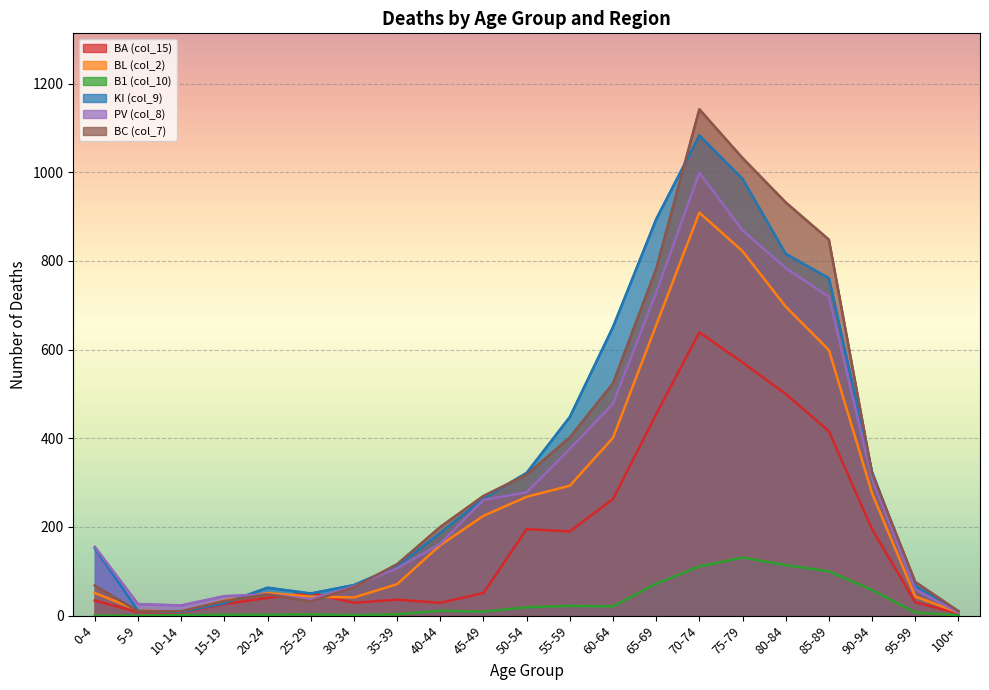

Reading right to left, extract all data points from this chart.

BA (col_15): 5	30	195	416	500	571	639	454	263	190	195	51	29	36	29	51	40	26	7	8	34
BL (col_2): 7	43	276	599	697	822	909	655	401	293	268	225	159	71	41	43	51	34	8	12	51
B1 (col_10): 1	7	58	100	114	131	111	72	21	22	19	9	11	3	1	3	2	2	1	0	0
KI (col_9): 10	67	324	761	816	985	1083	894	651	448	322	264	187	111	69	50	63	28	8	11	152
PV (col_8): 7	59	309	719	784	869	999	729	478	376	278	261	162	107	66	37	48	44	23	26	155
BC (col_7): 10	76	321	848	932	1032	1142	782	524	402	318	270	200	116	64	32	48	33	10	10	68